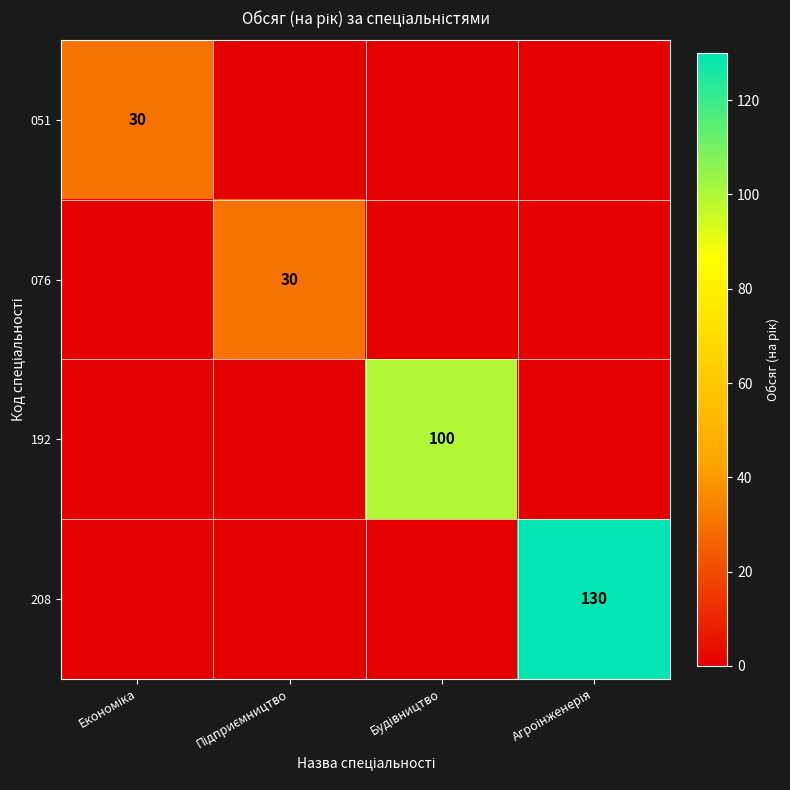

What is the sum of all 076 values?

30